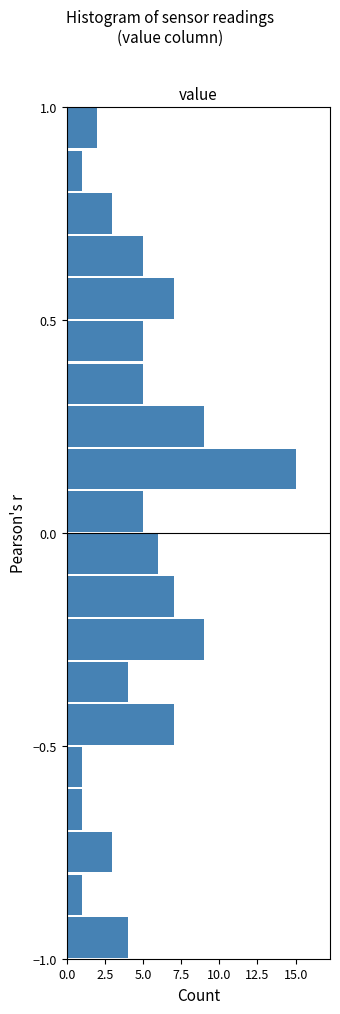

Around what value on the y-axis is the longest bar? Give the approximate position of its centre, as read against the axis.

0.15